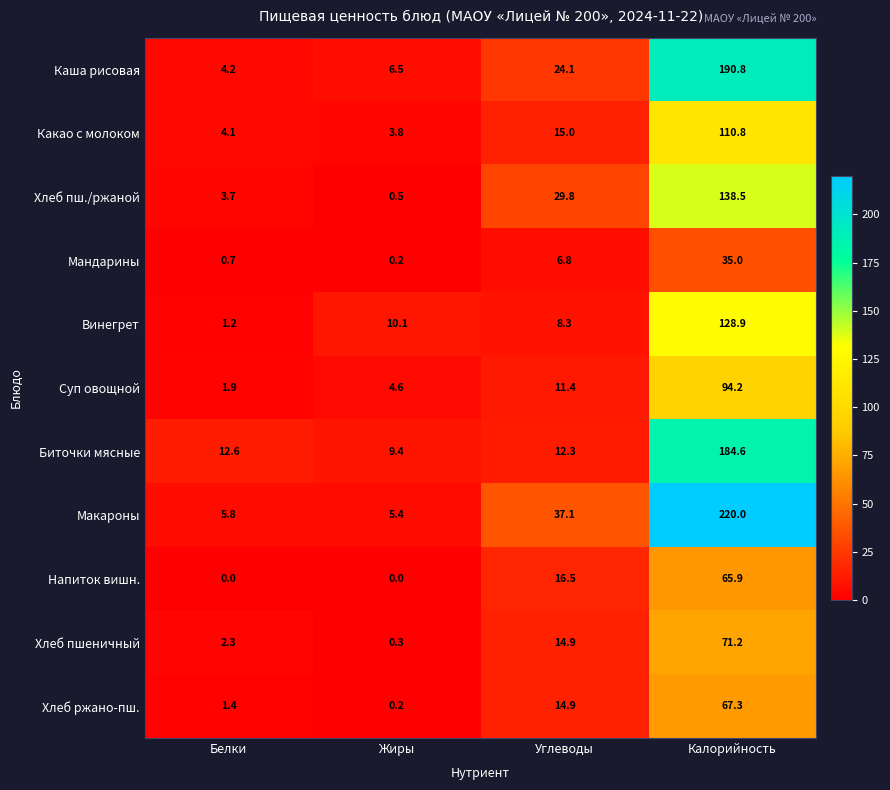

List the labels in order of Макароны value, largest first.

Калорийность, Углеводы, Белки, Жиры